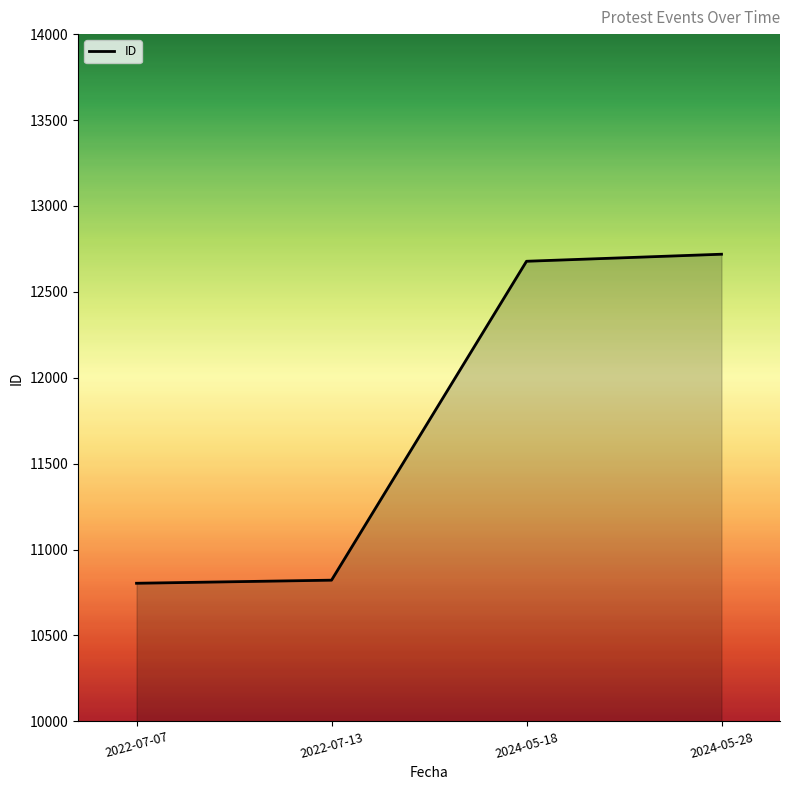

True or false: the data has more than 1 interior local peaks.

False